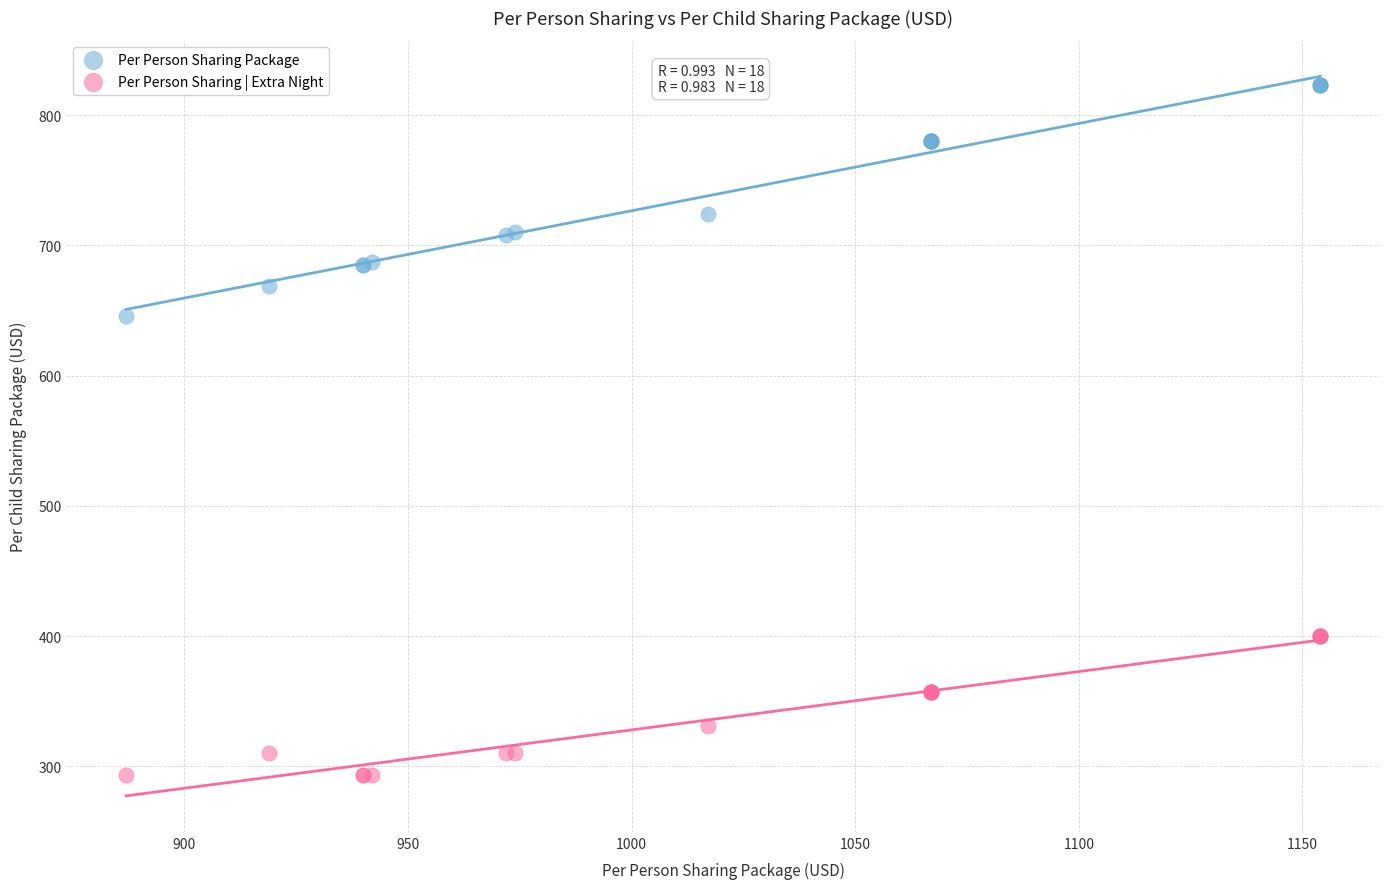

Which series reaches the minimum Y coordinate?

Per Person Sharing | Extra Night